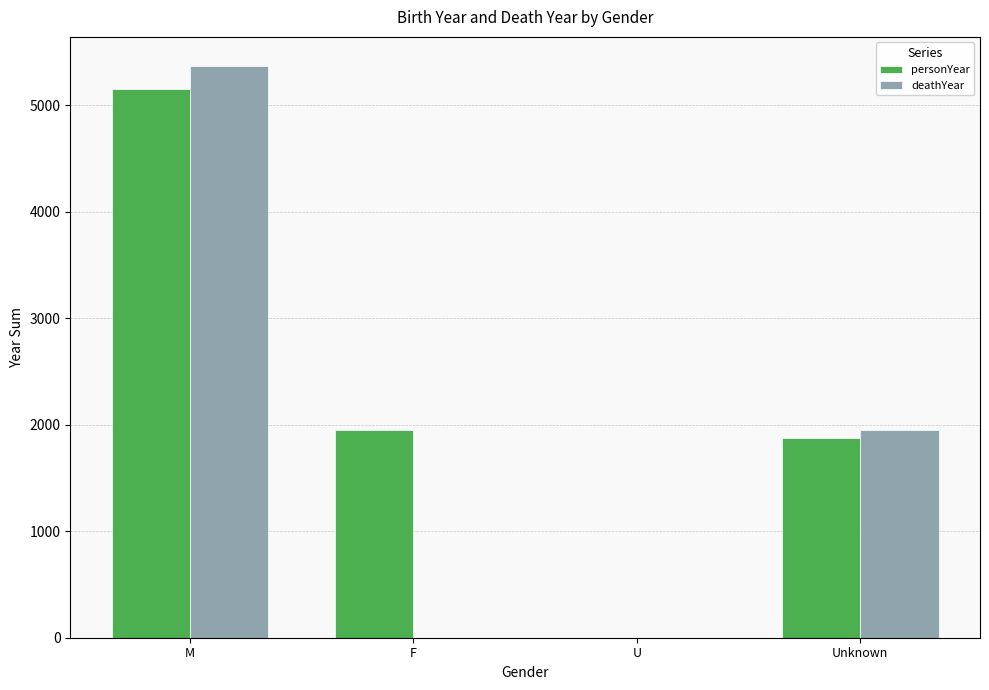

Count the number of categories in the chart.

4